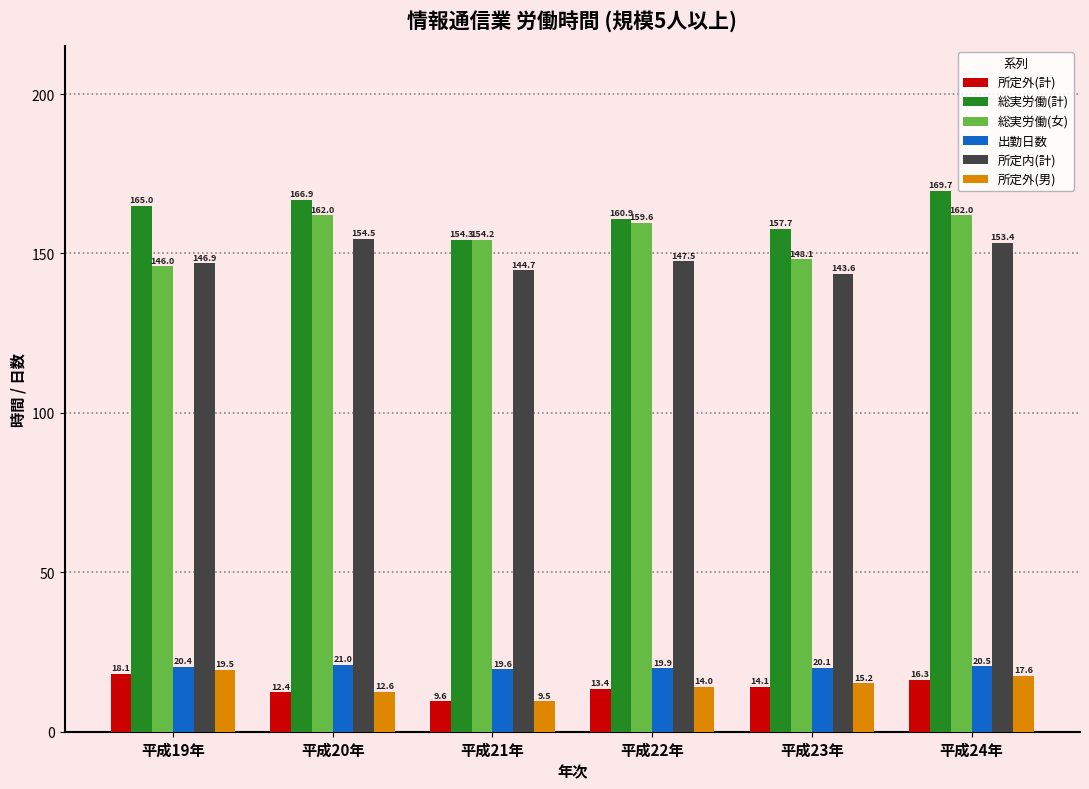

Where is 出勤日数 nearest to the value 20?

平成22年